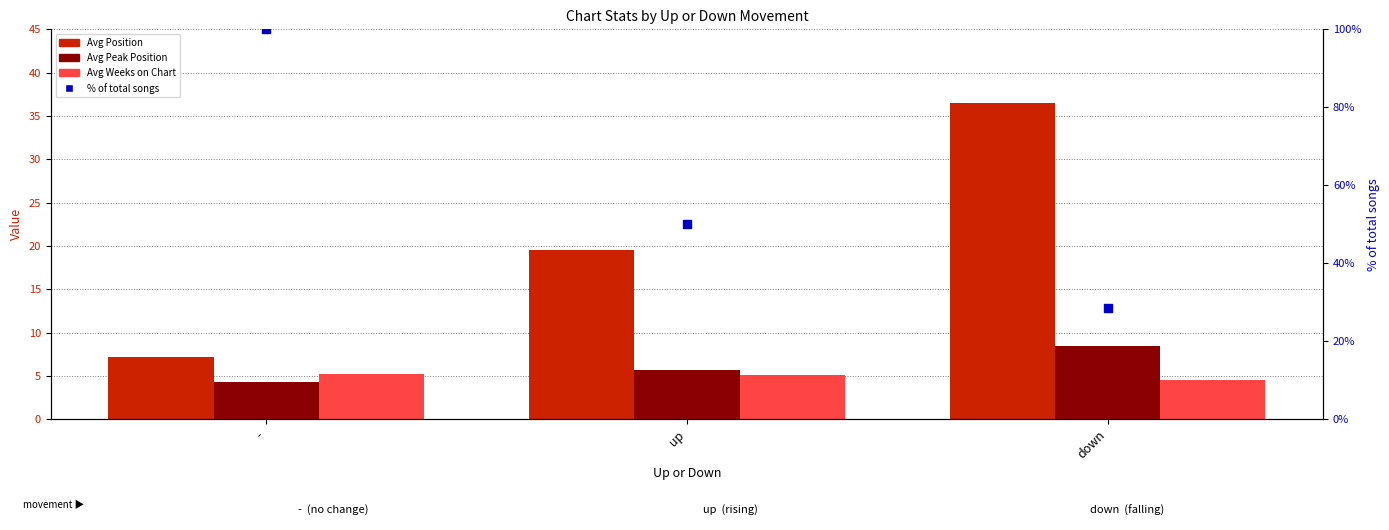

At which category is the sum across all series the highest?

-